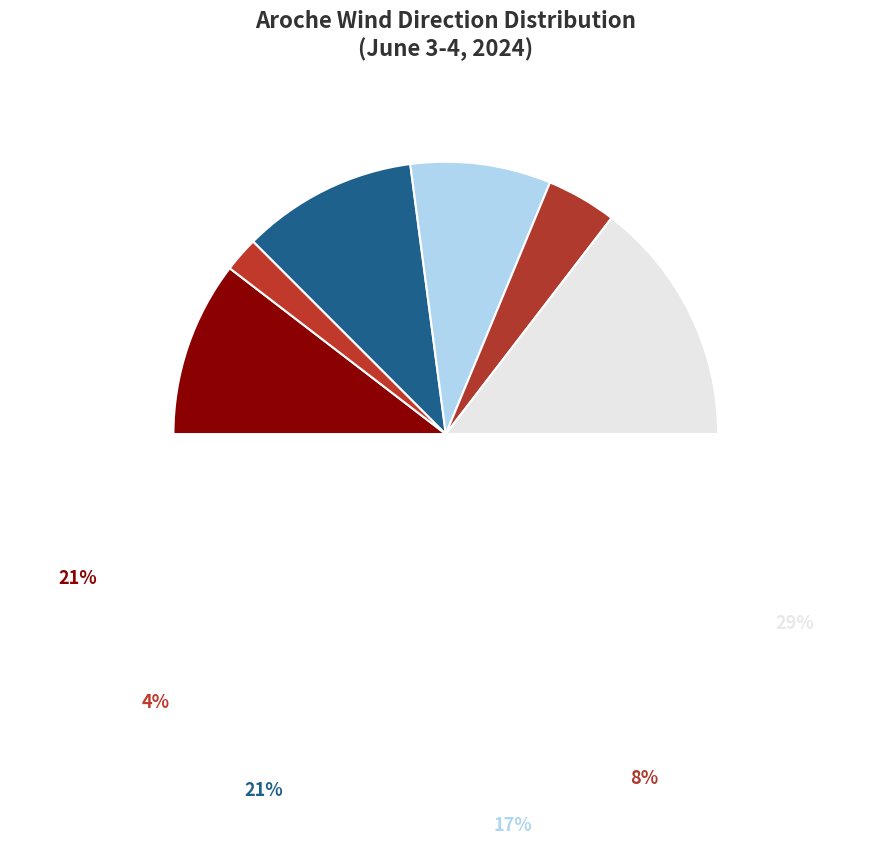

What is the total percentage of North-west and East?

33.3%